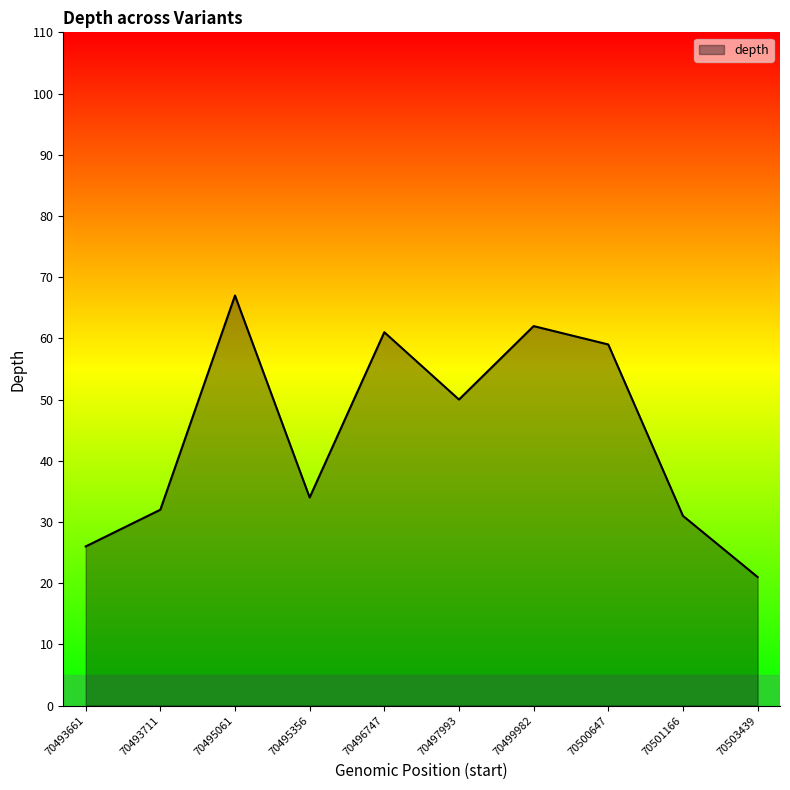

How many distinct data groups are displayed?

1